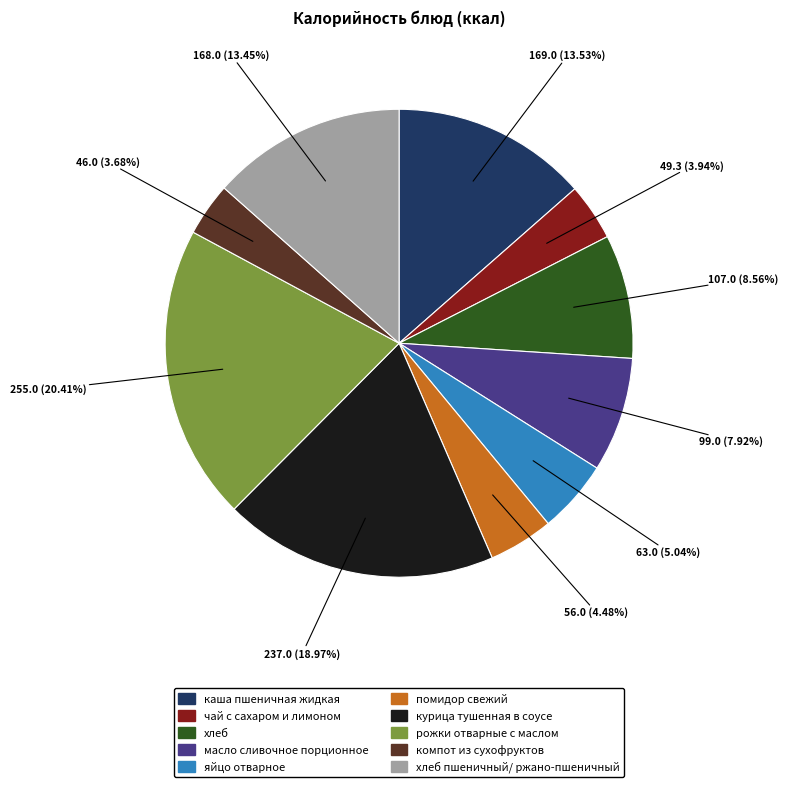

Does any single category account for the majority?

No